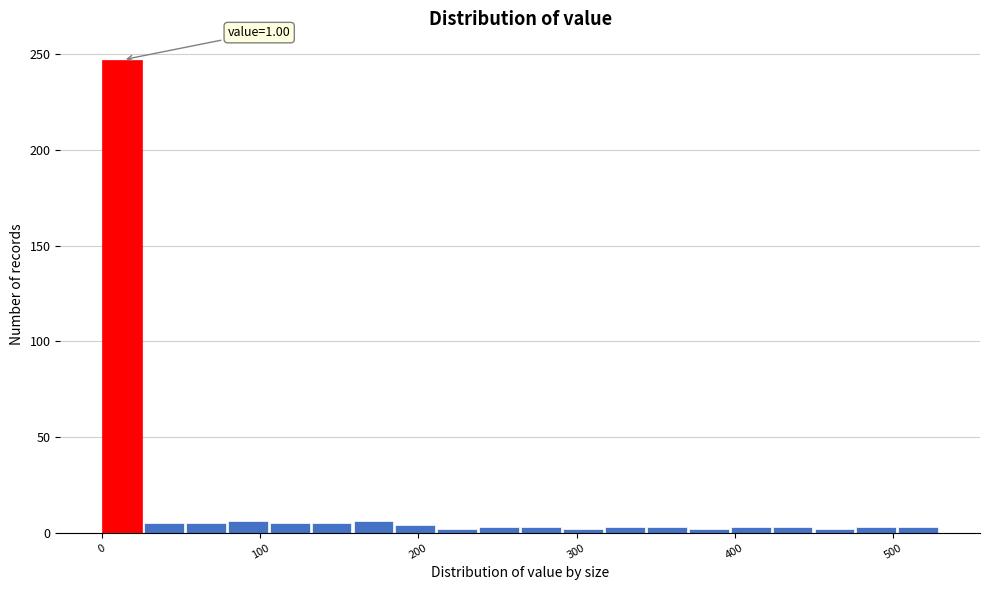

Read against the x-axis, roughly where is the centre of the tallest bar?

10